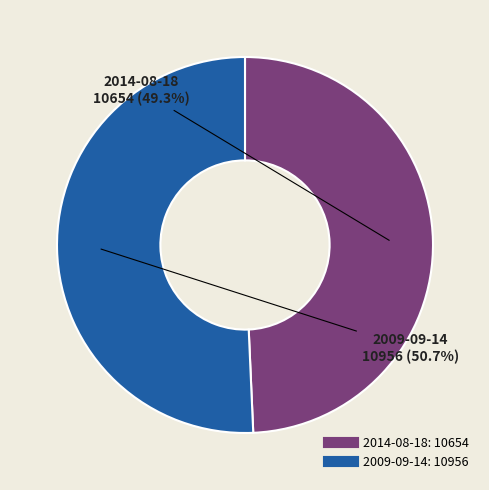

Is it true that 2014-08-18 is 38% of the pie?

False